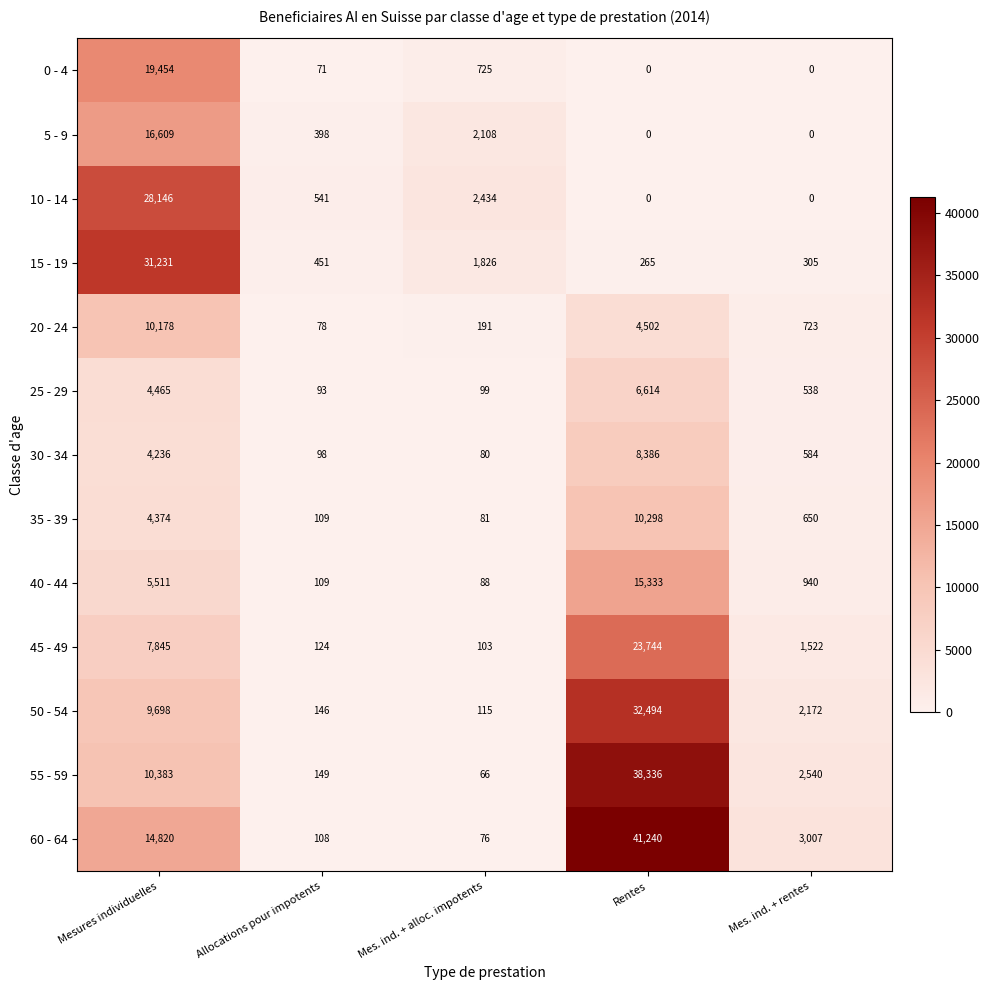

How many distinct data groups are displayed?

13